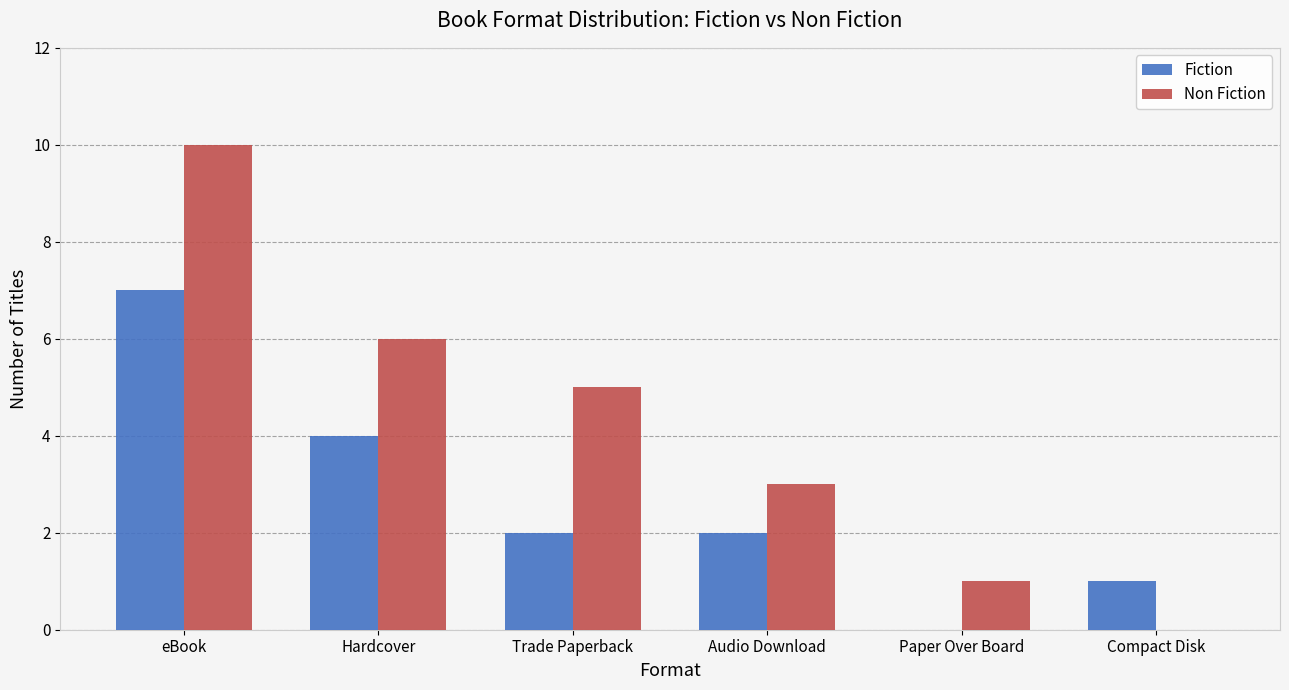

Reading right to left, list all the values displayed in this chart.

Fiction: Compact Disk=1	Paper Over Board=0	Audio Download=2	Trade Paperback=2	Hardcover=4	eBook=7
Non Fiction: Compact Disk=0	Paper Over Board=1	Audio Download=3	Trade Paperback=5	Hardcover=6	eBook=10